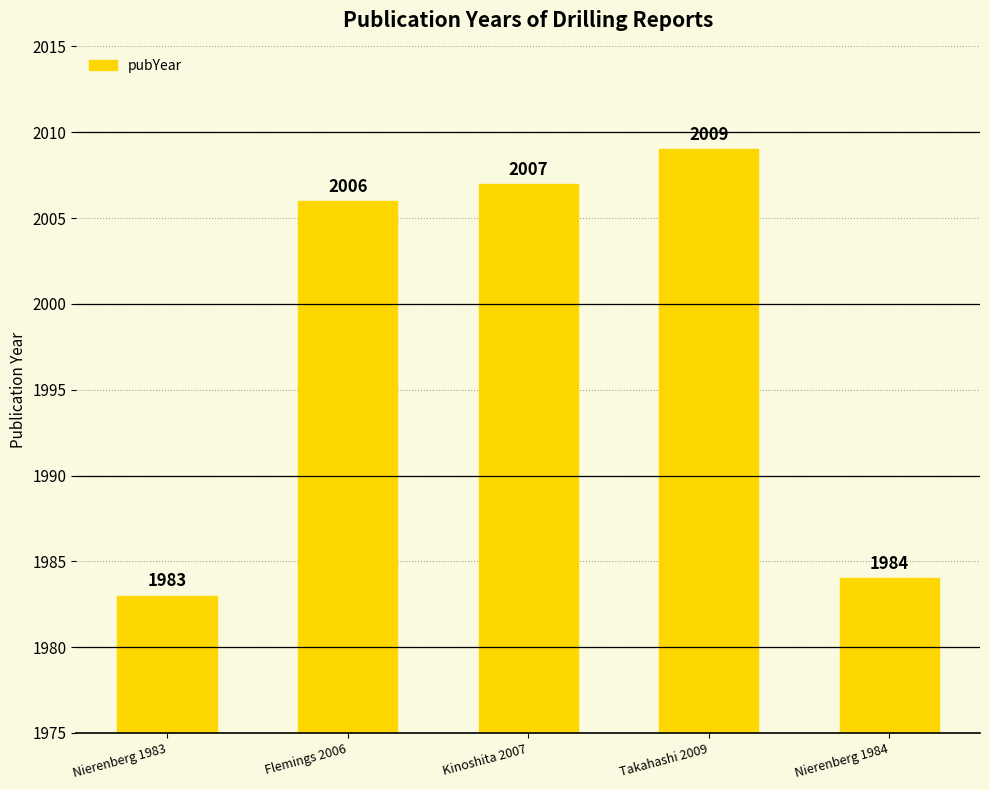

What is the minimum value shown in the chart?

1983